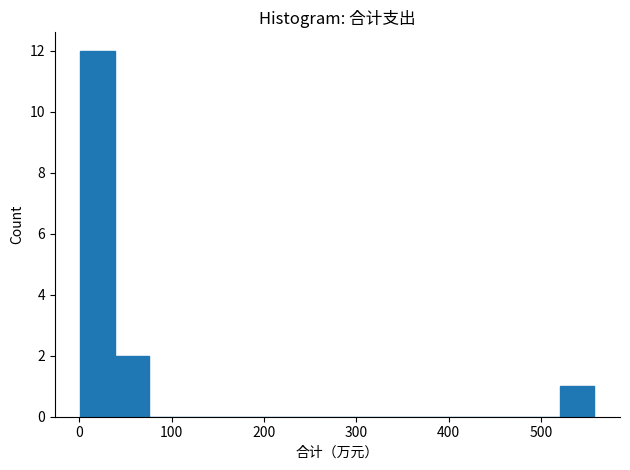

Around what value on the x-axis is the tallest bar? Give the approximate position of its centre, as read against the axis.

20